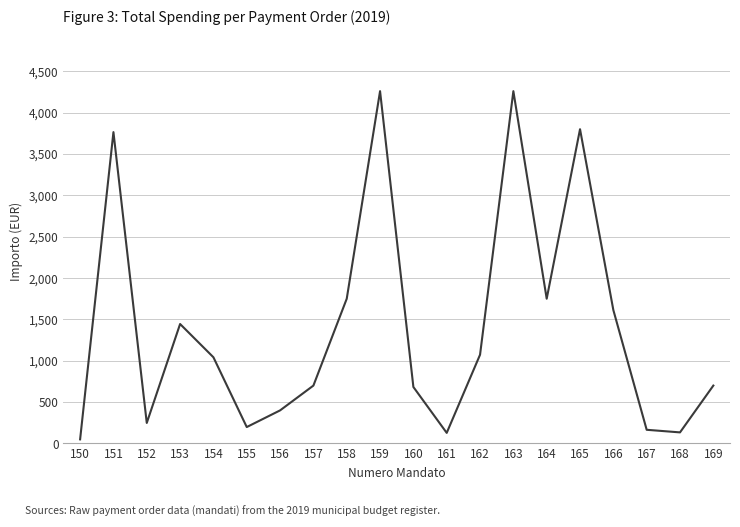

The value at 169 is 1204.2. True or false?

False